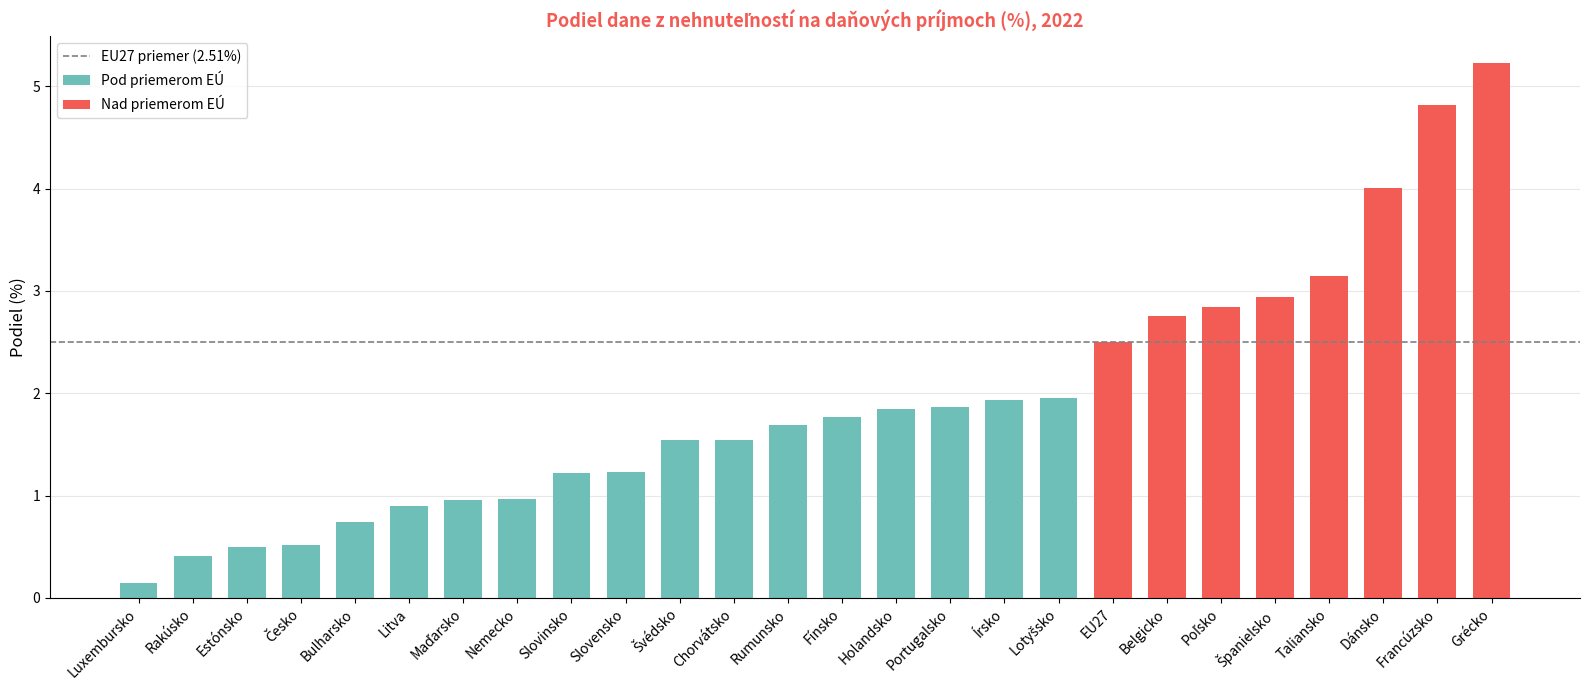

Reading left to right, extract all data points from this chart.

0.2	0.4	0.5	0.5	0.7	0.9	1.0	1.0	1.2	1.2	1.5	1.5	1.7	1.8	1.9	1.9	1.9	2.0	2.5	2.8	2.8	2.9	3.1	4.0	4.8	5.2